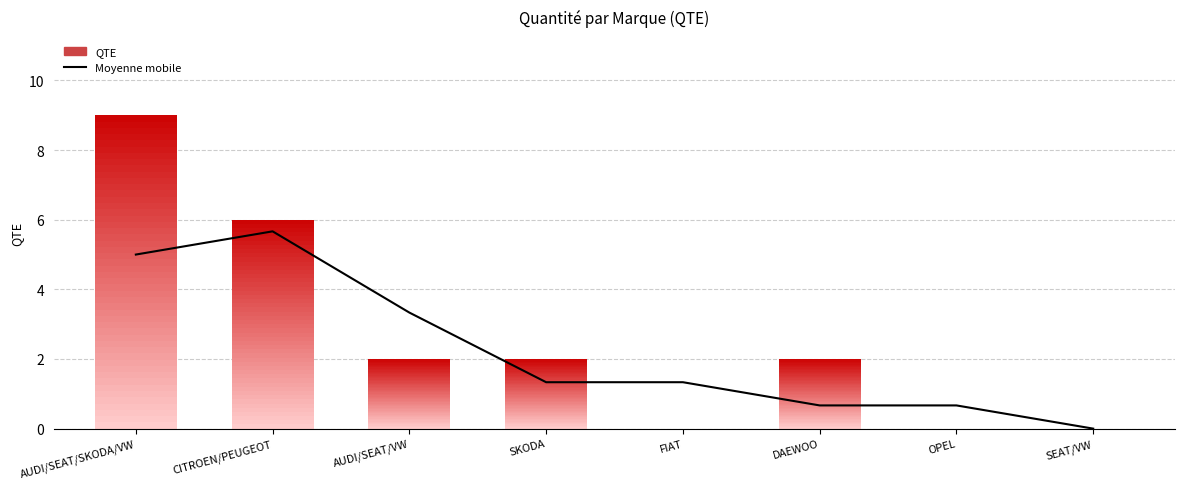

How many distinct data groups are displayed?

2